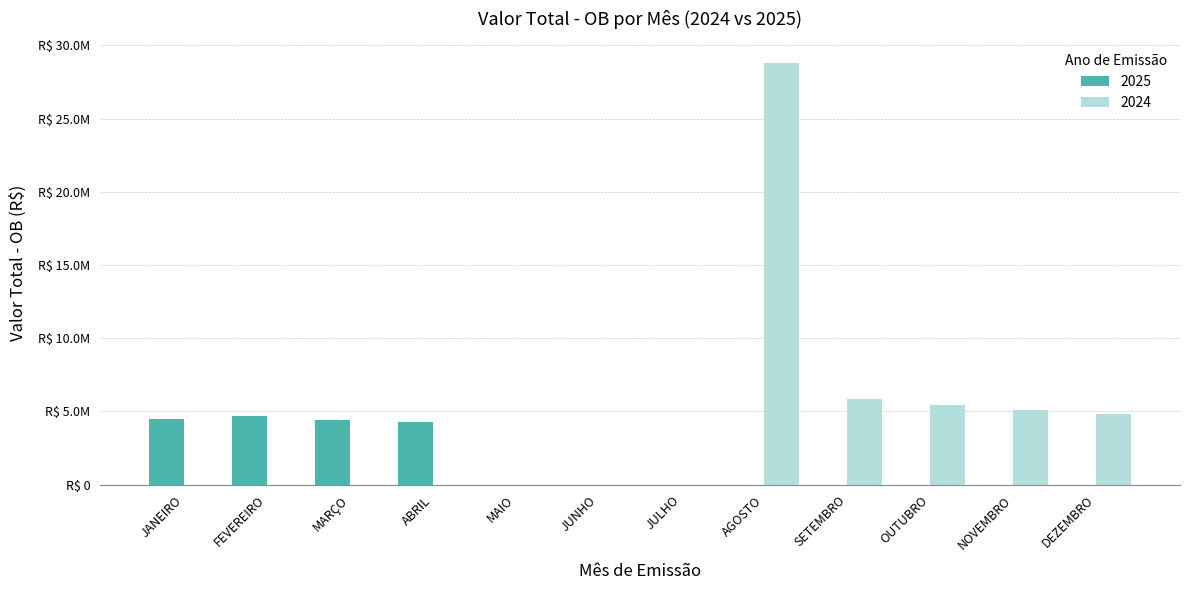

At which category is the sum across all series the highest?

AGOSTO